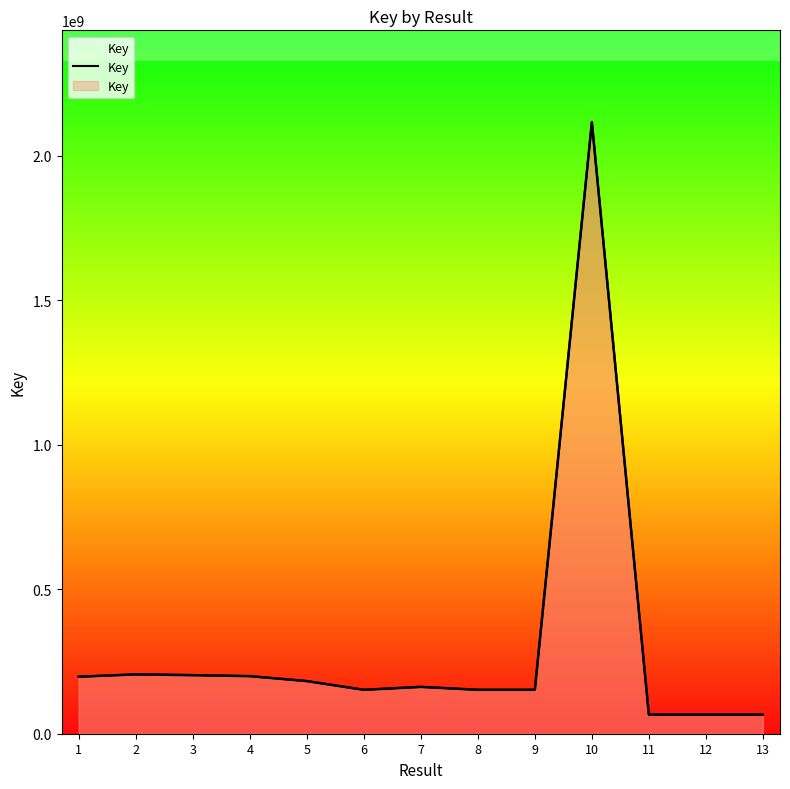

How many interior local valleys (lower than both neighbors) does the data have?

3